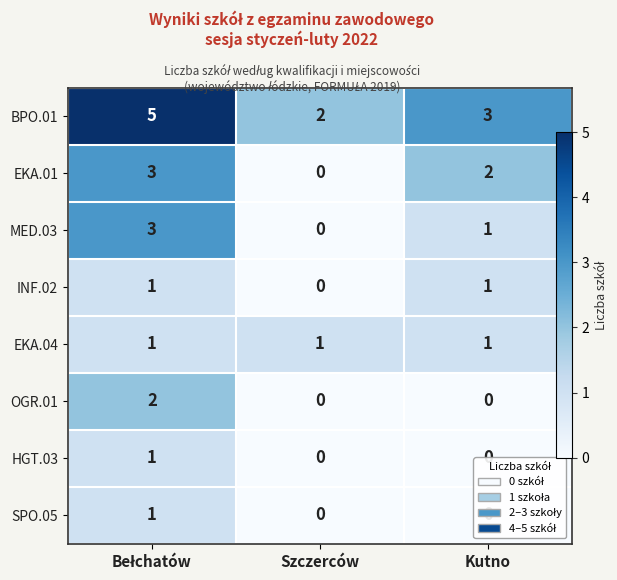

Count the number of categories in the chart.

3